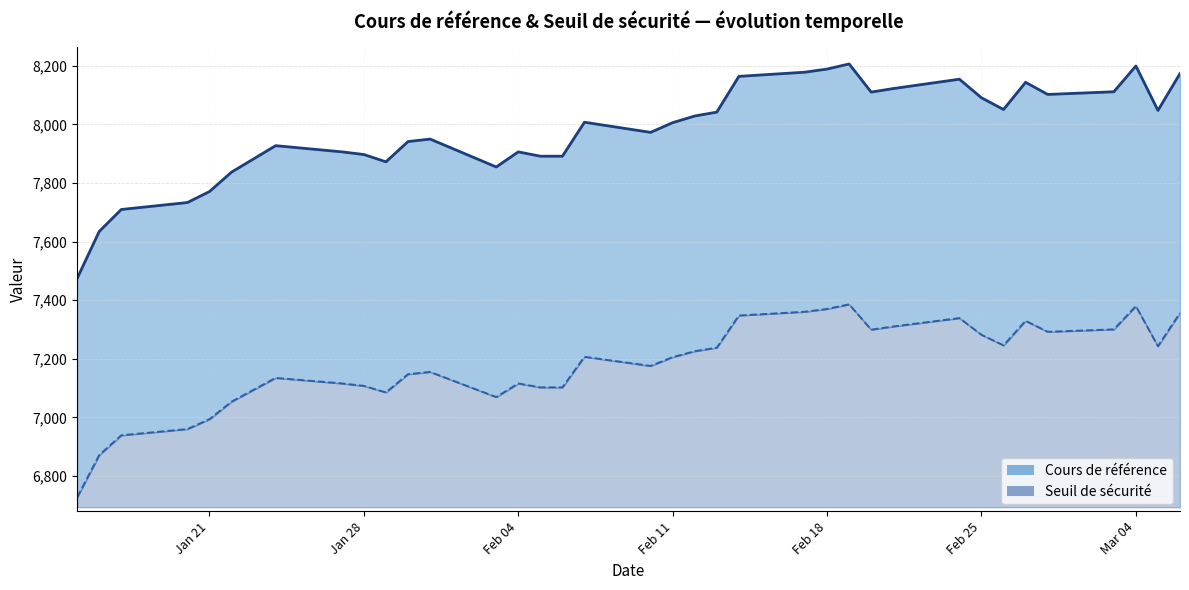

Is it true that Cours de référence equals 14074.8 at 2025-01-27?

False